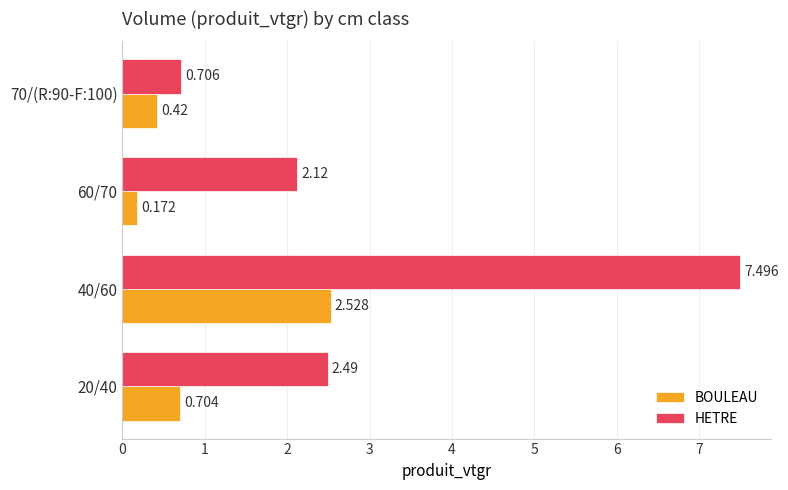

Which category has the lowest value across all series?

60/70